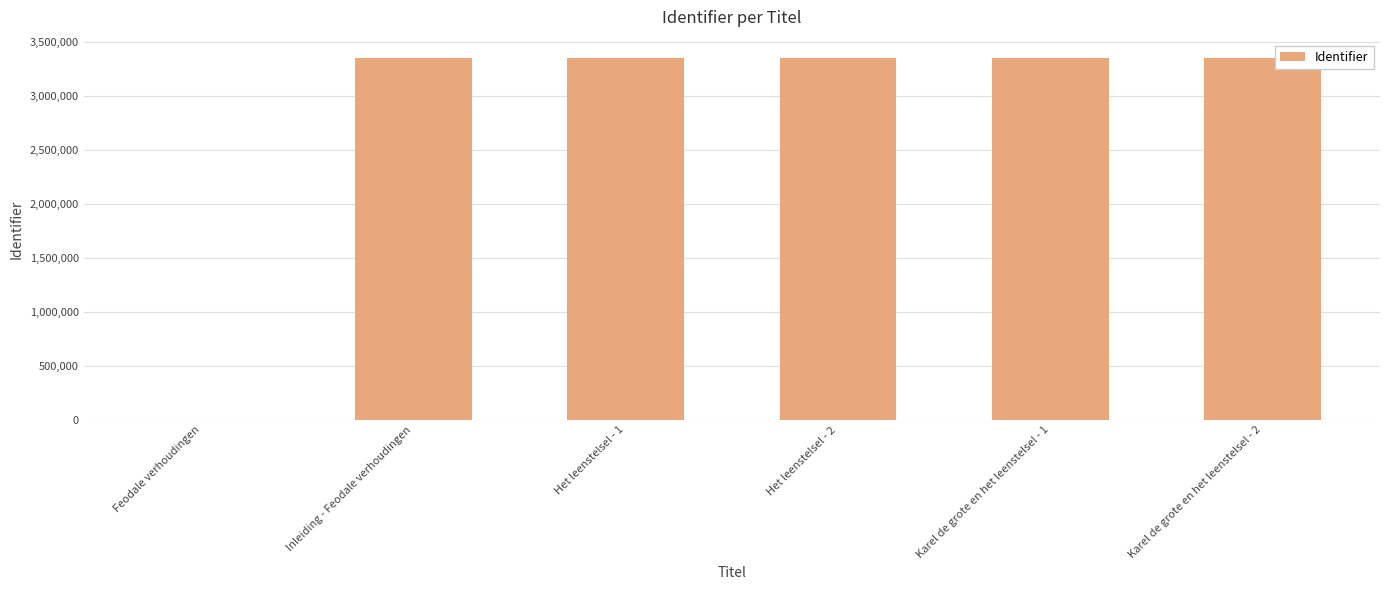

What is the greatest value displayed?

3353965